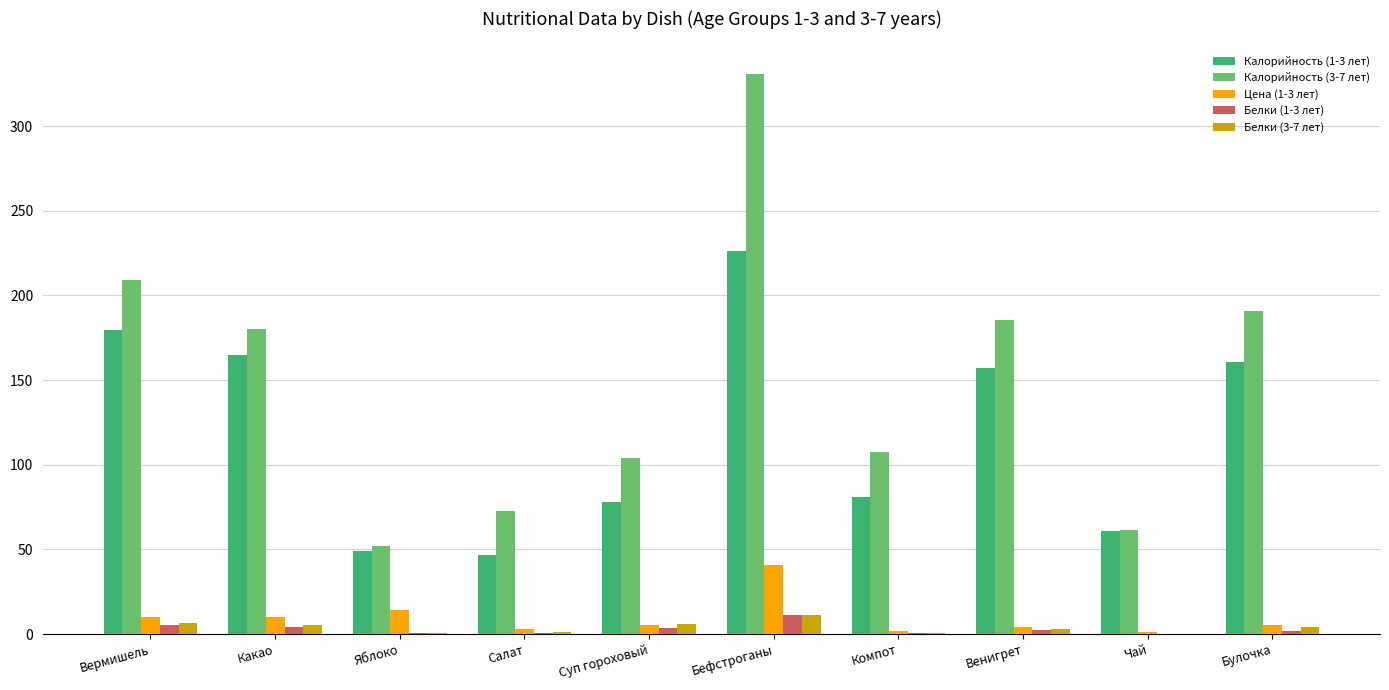

Count the number of categories in the chart.

10